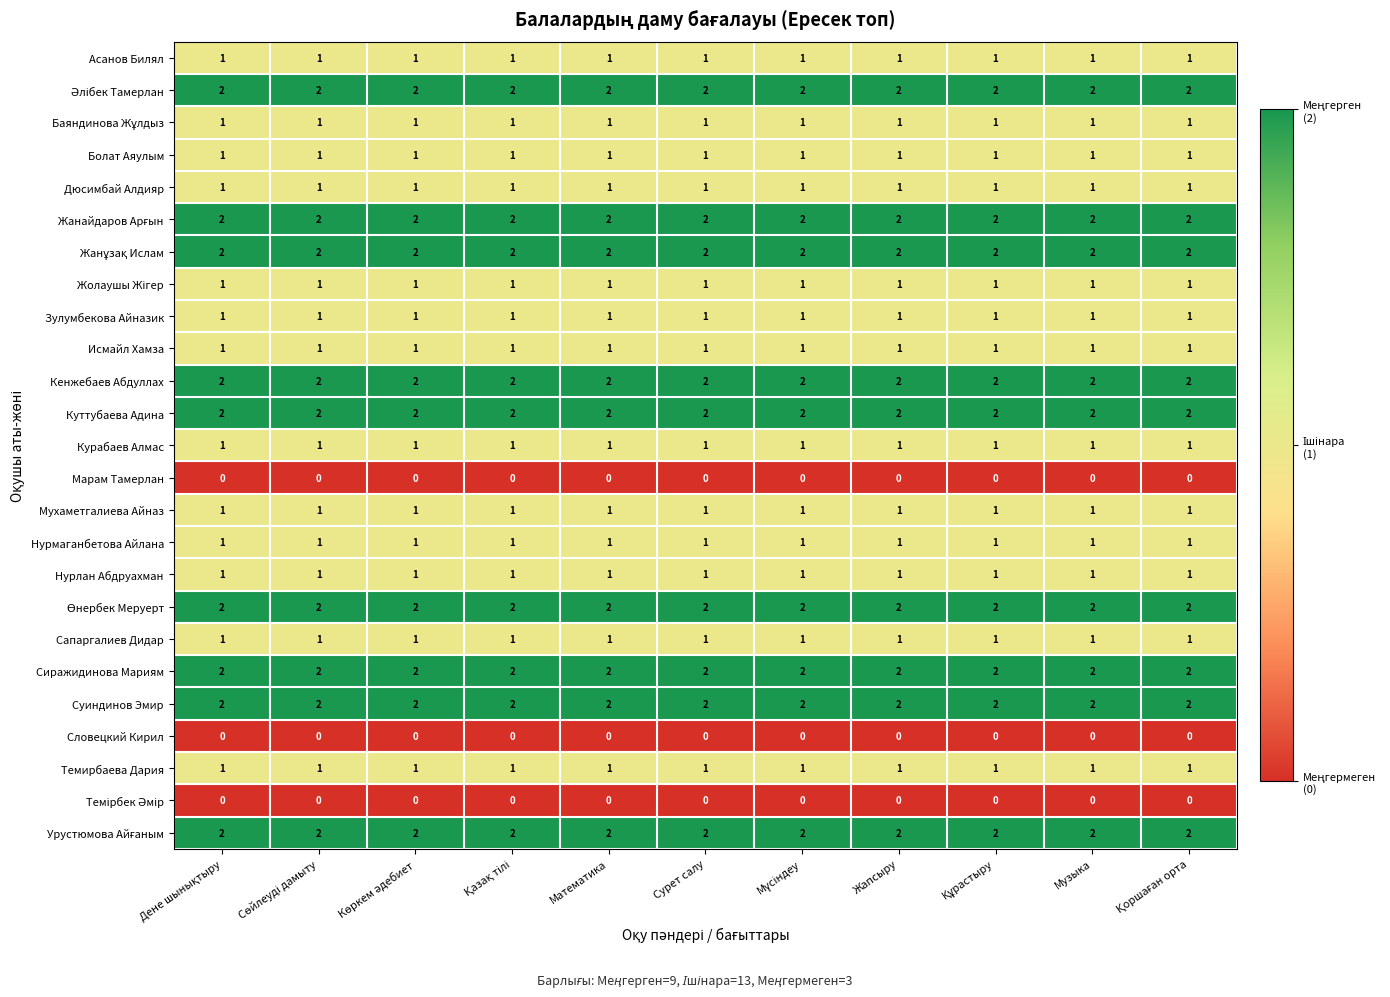

True or false: Нурлан Абдруахман has a value of 1 at Математика.

True